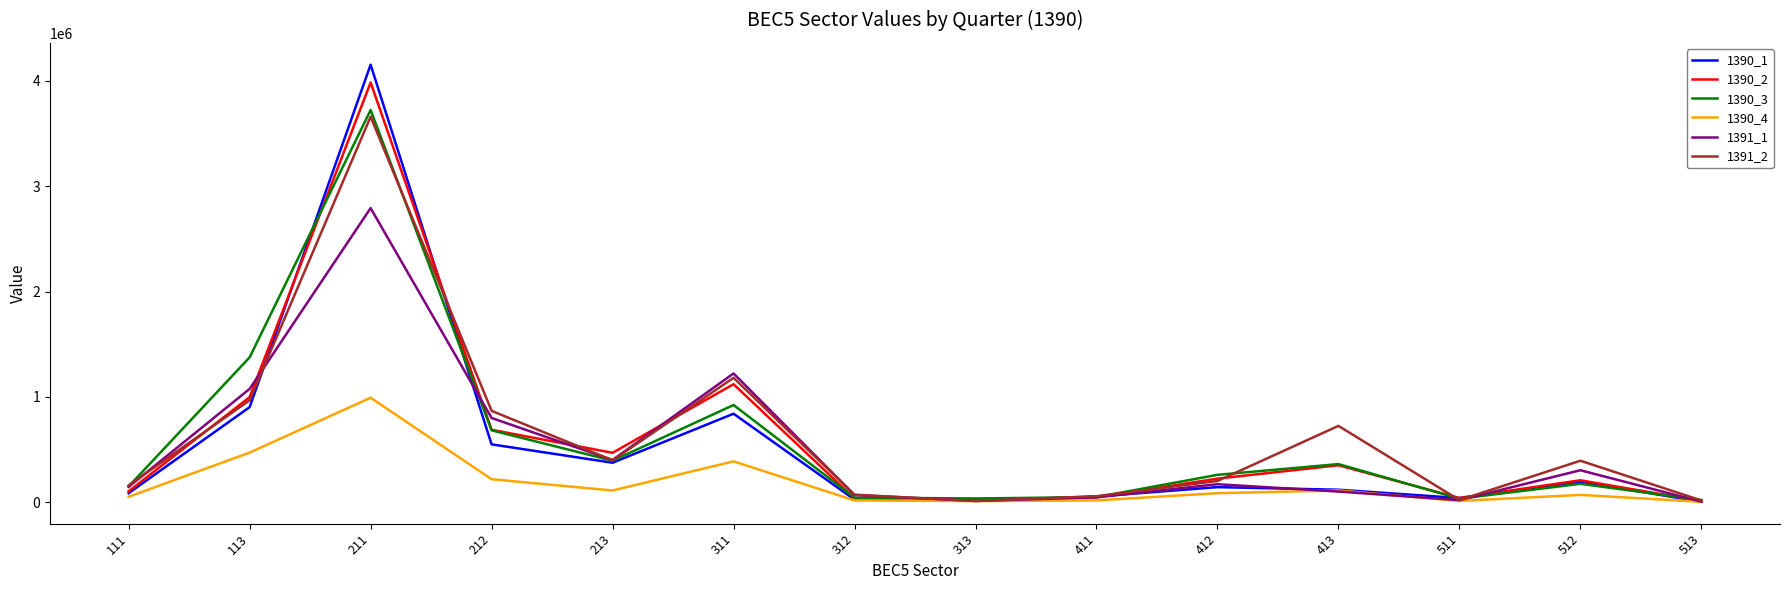

What is the difference between the second highest and second lowest values in the 1390_2 series?

1095797.7